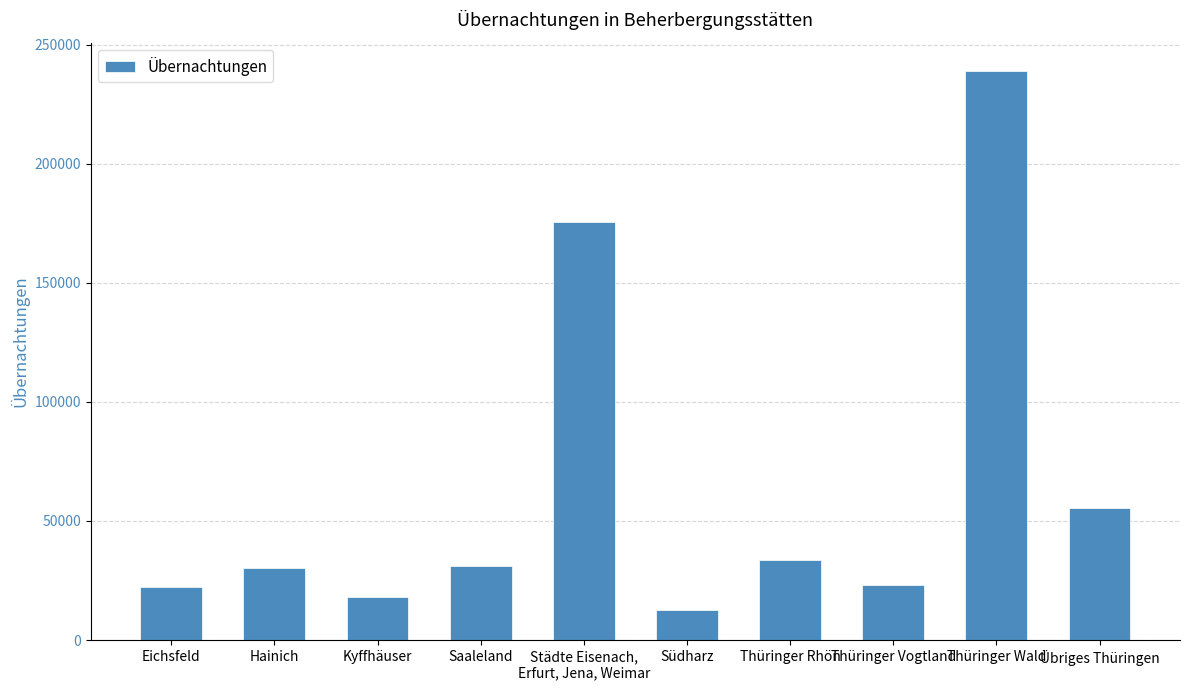

How many bars are there in total?

10